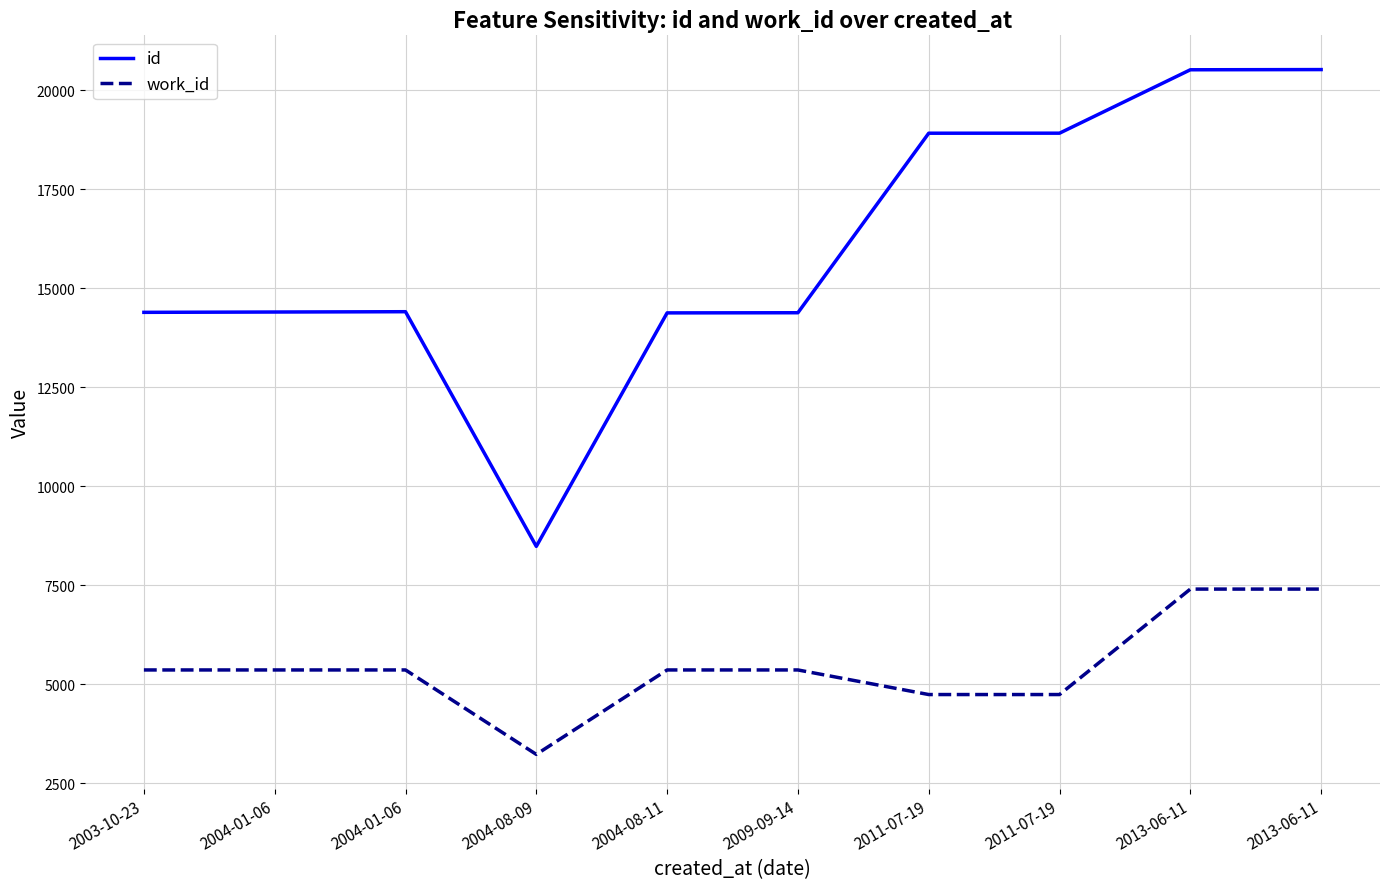

What are all the series names shown in the legend?

id, work_id